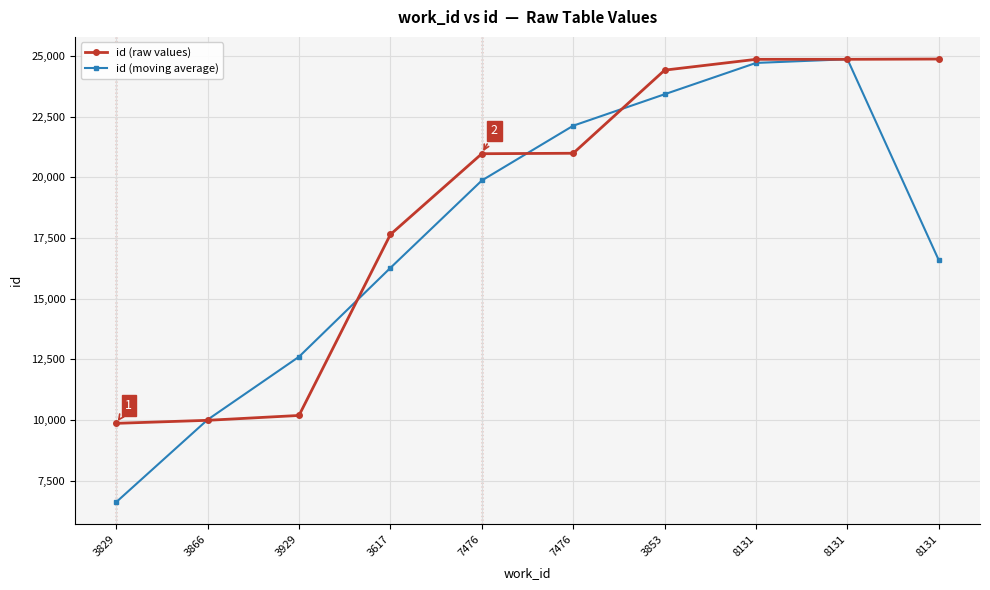

Which category has the lowest value in the id (raw values) series?

3829